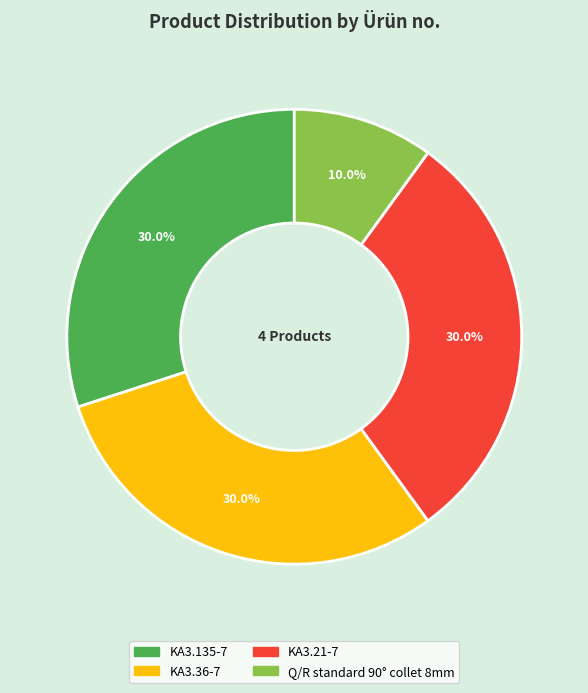

How many slices are in this pie chart?

4